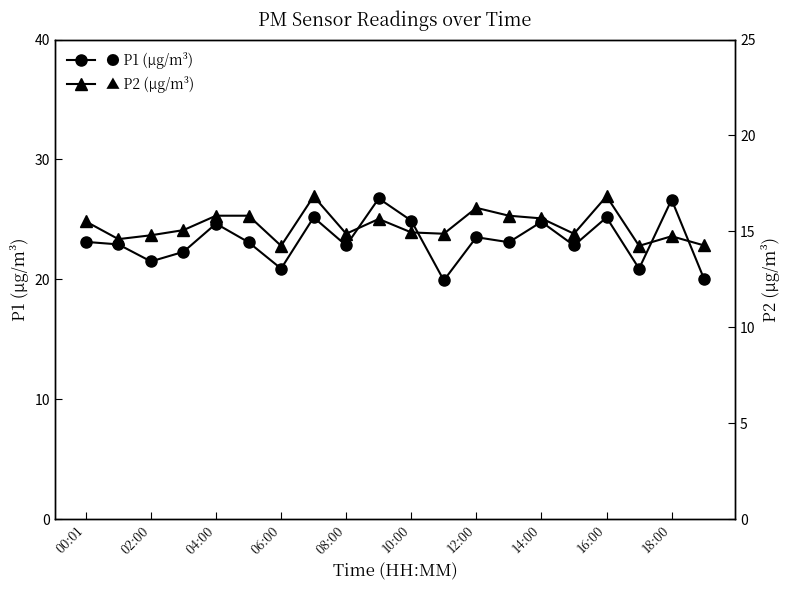

Reading right to left, what are all the values shown in this chart?

● P1 (μg/m³): 20.0	26.6	20.9	25.2	22.8	24.8	23.1	23.5	19.9	24.9	26.8	22.8	25.2	20.9	23.1	24.6	22.3	21.5	22.9	23.1
▲ P2 (μg/m³): 14.3	14.8	14.2	16.8	14.9	15.7	15.8	16.2	14.9	14.9	15.7	14.9	16.8	14.2	15.8	15.8	15.1	14.8	14.6	15.5